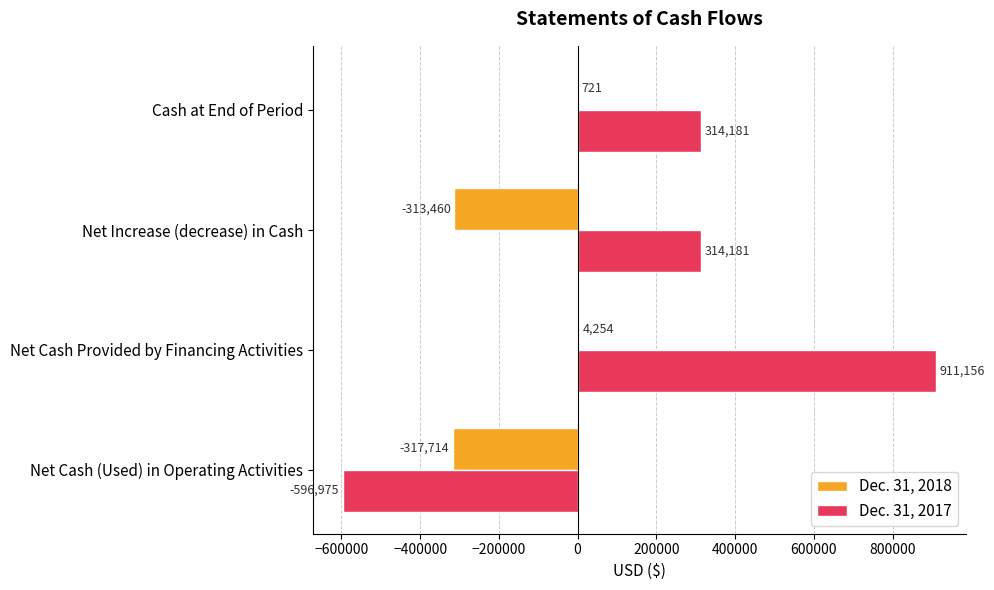

What is the highest value of the Dec. 31, 2017 series?

911156